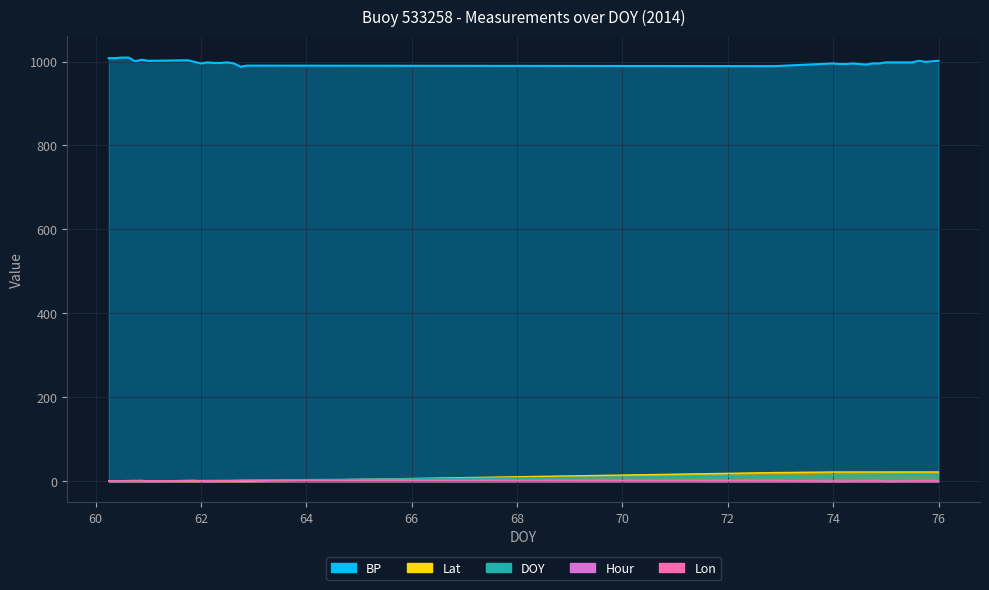

True or false: DOY has a value of 0.9 at 61.125.

True